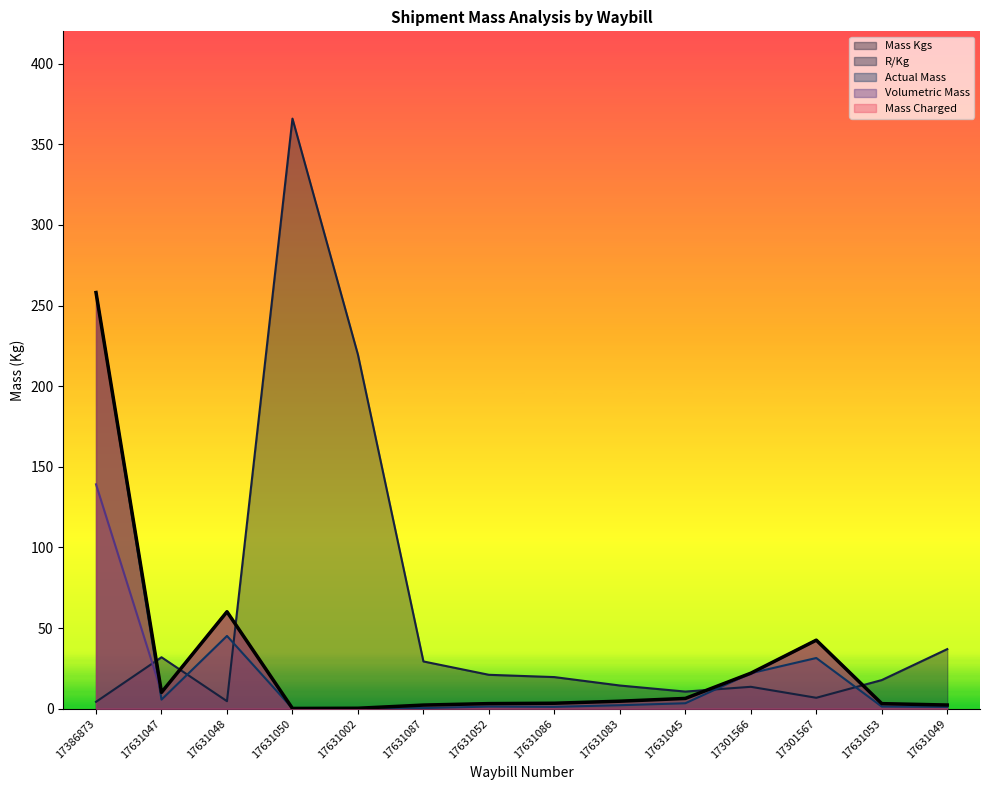

What is the ratio of the value at 17631049 to the value at 17631087?

1.0